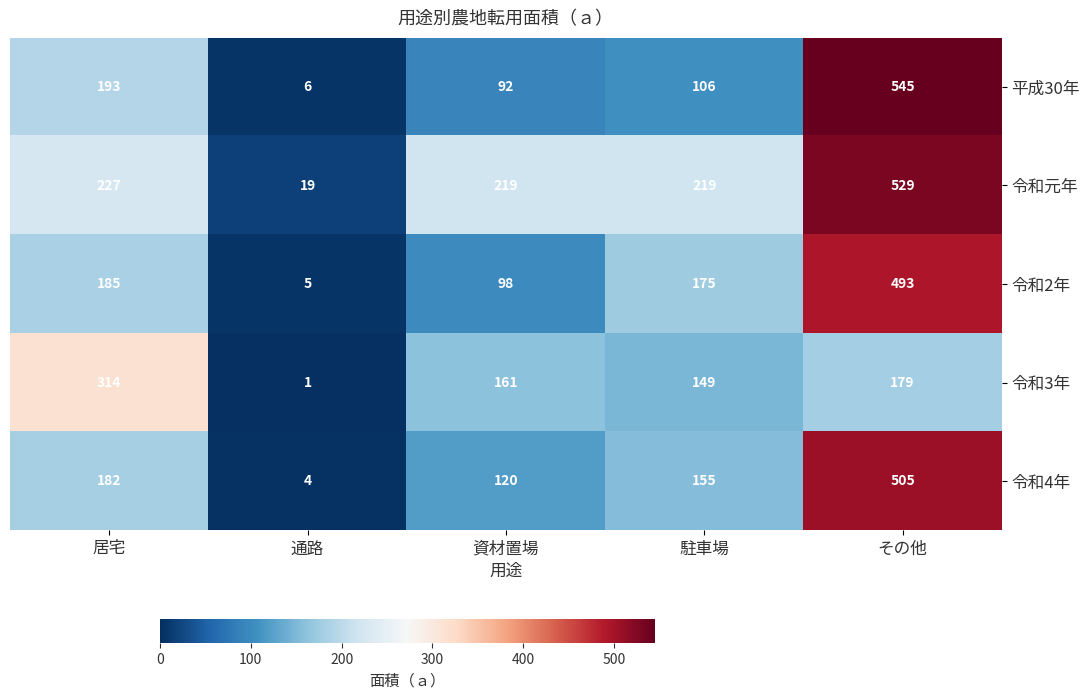

Reading right to left, transcribe all the data shown in this chart.

平成30年: 545	106	92	6	193
令和元年: 529	219	219	19	227
令和2年: 493	175	98	5	185
令和3年: 179	149	161	1	314
令和4年: 505	155	120	4	182